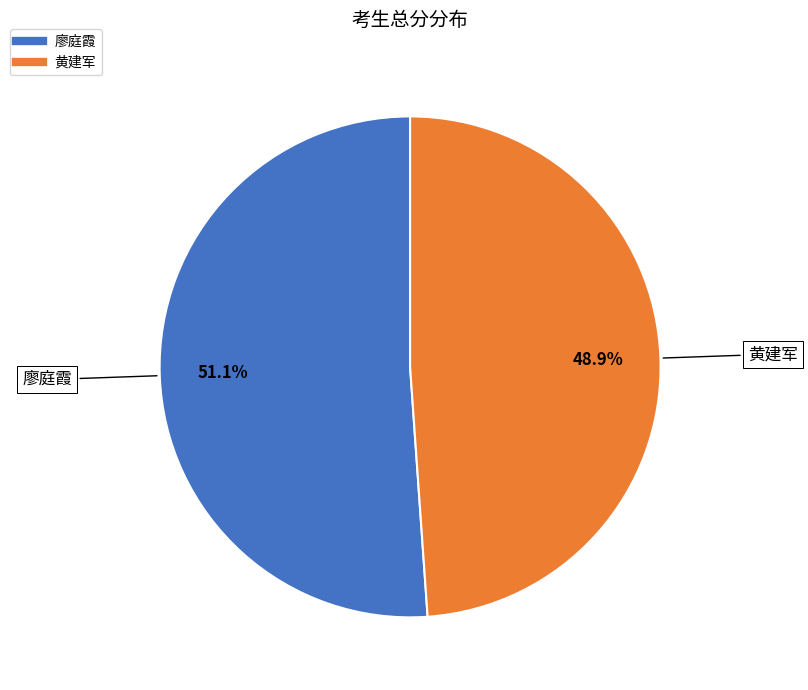

Is it true that 廖庭霞 is 58% of the pie?

False